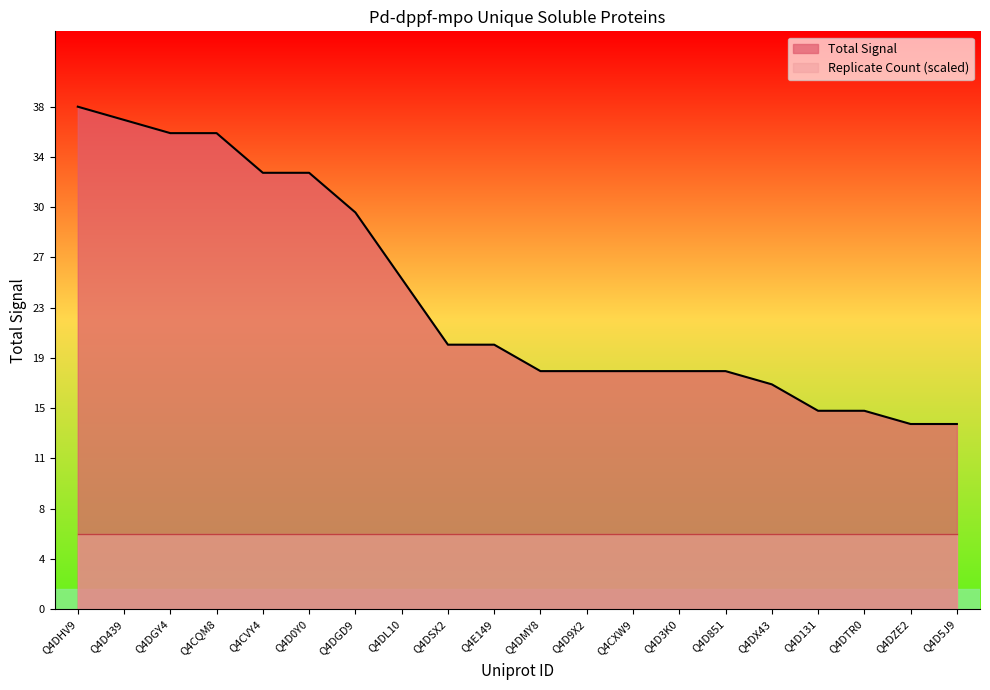

What is the difference between the second highest and minimum values?

23